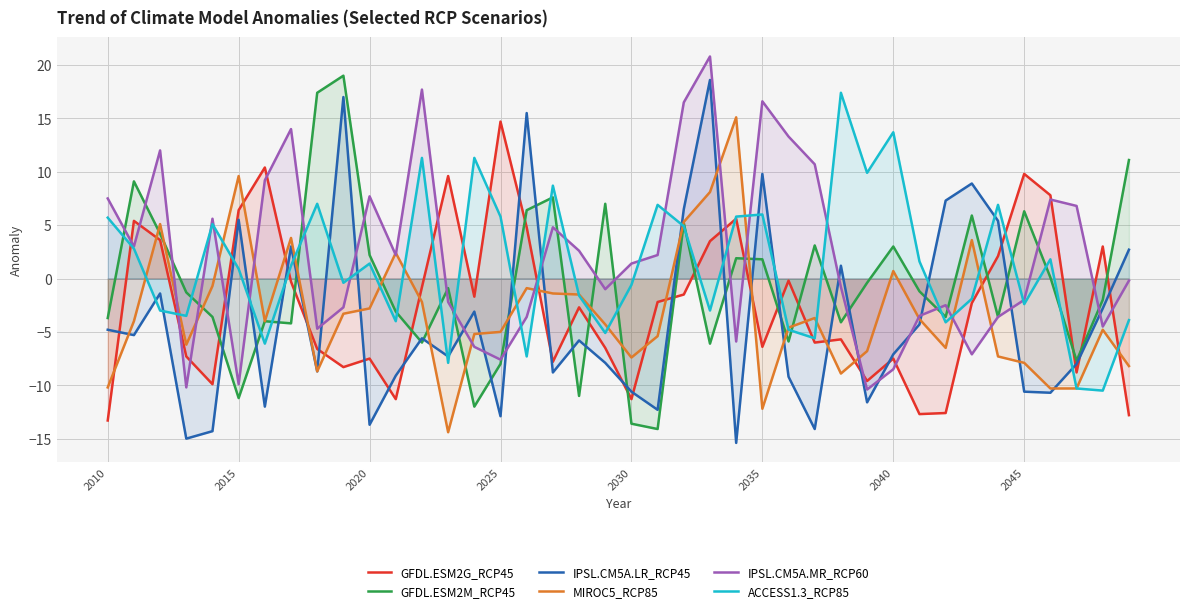

The ACCESS1.3_RCP85 series shows 0.9 at 2015. True or false?

True